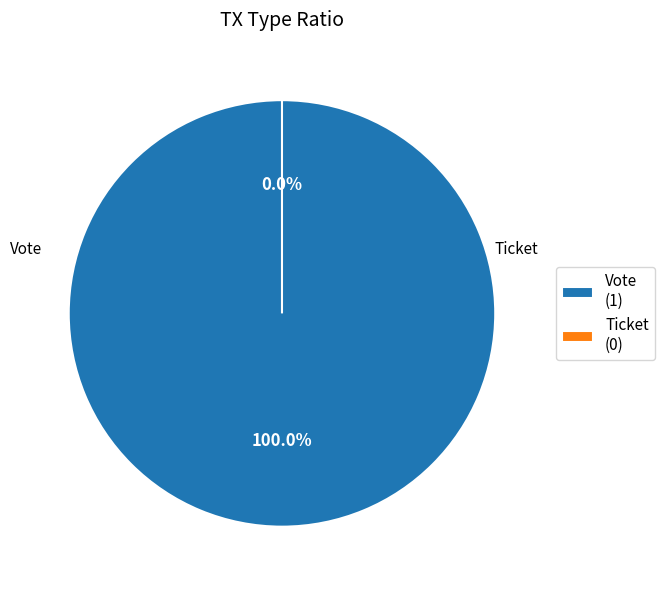

To the nearest percent, what is the difference between the Ticket and Vote slice percentages?

100%